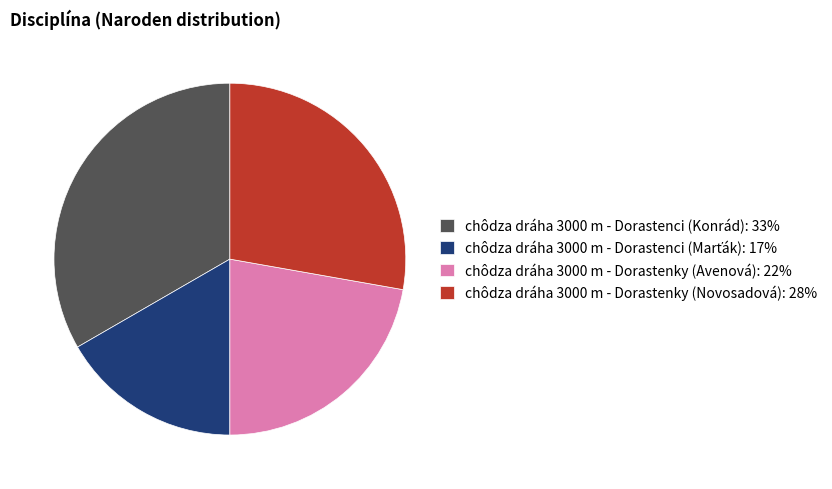

Combined, do chôdza dráha 3000 m - Dorastenci (Konrád): 33% and chôdza dráha 3000 m - Dorastenky (Novosadová): 28% account for over 50%?

Yes